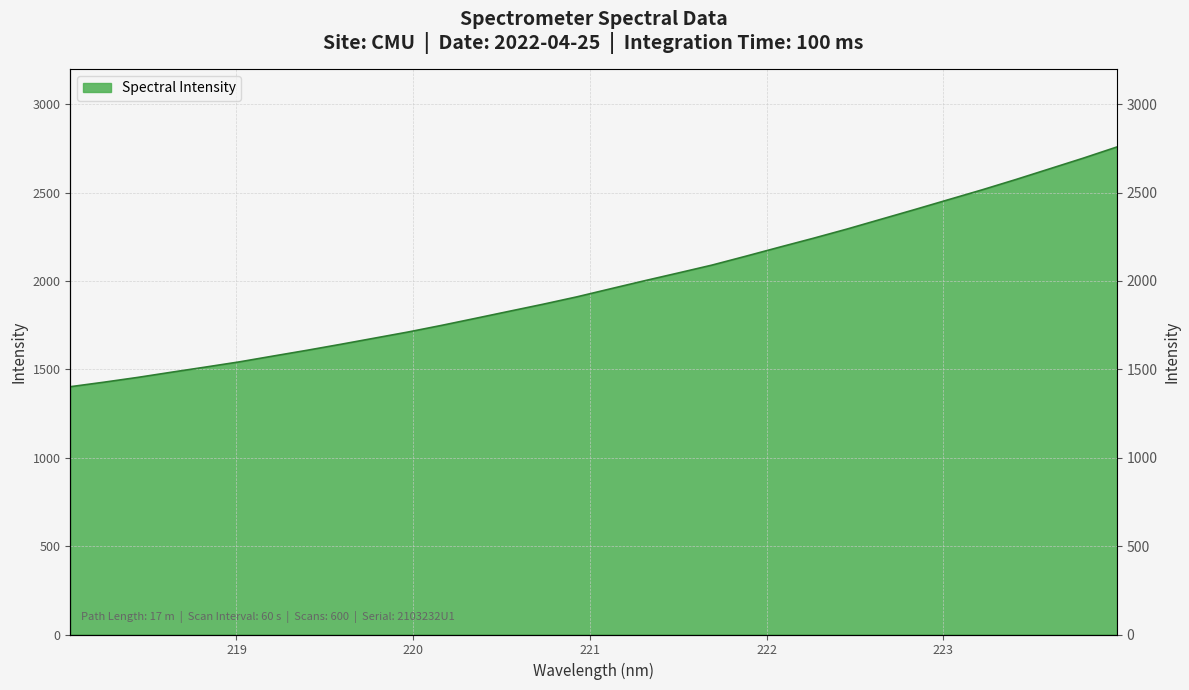

Which label corresponds to the smallest value in the chart?

218.0596